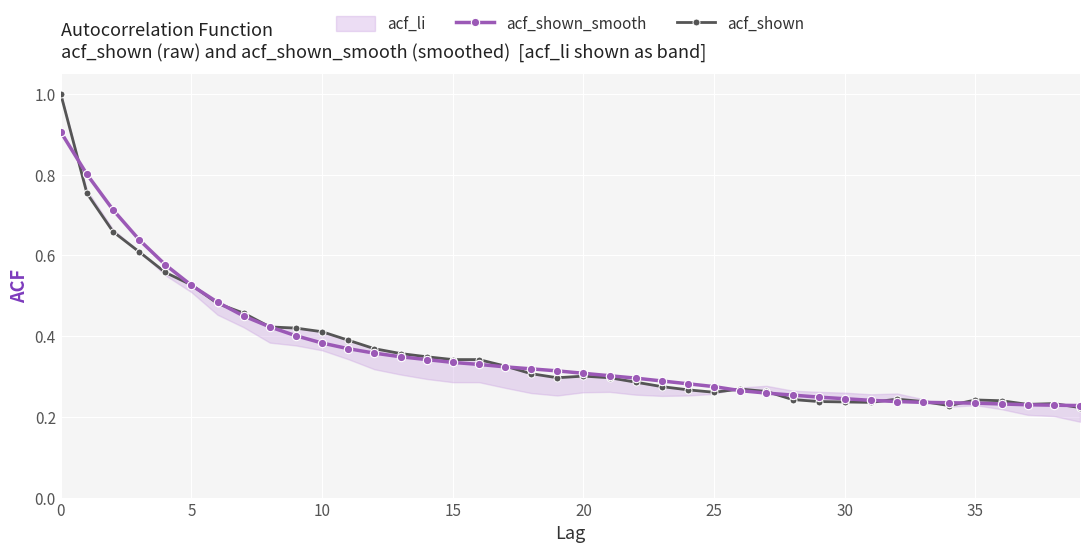

Count the acf_shown values in the range 0 to 1.

40